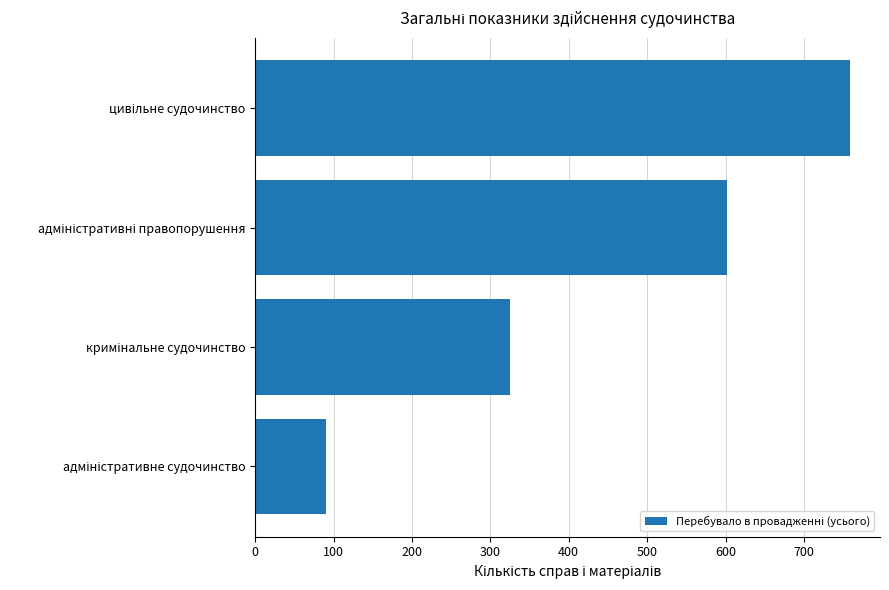

Reading top to bottom, list all the values displayed in this chart.

759	602	325	90